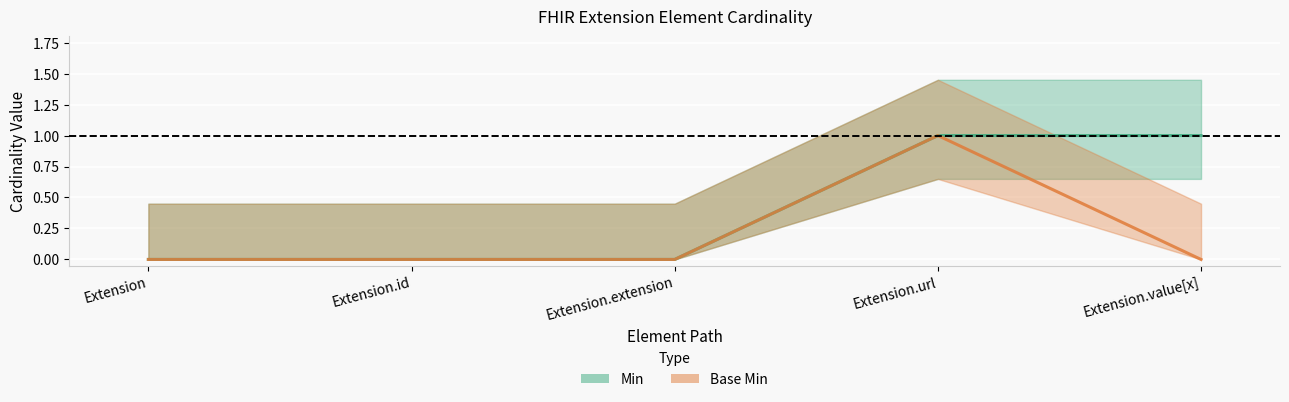

Which category has the lowest value across all series?

Extension